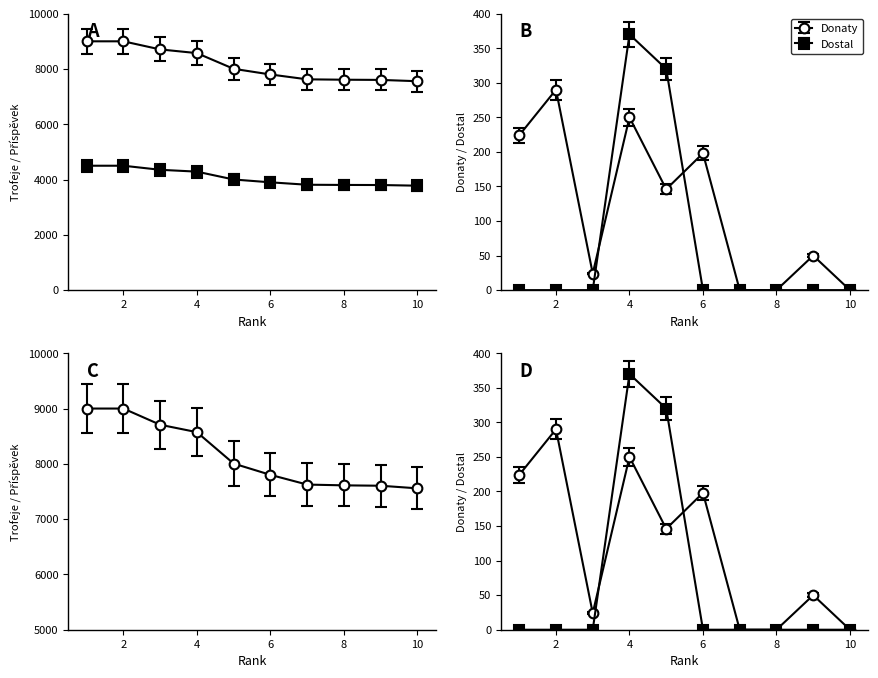

What is the maximum value shown in the chart?

9000